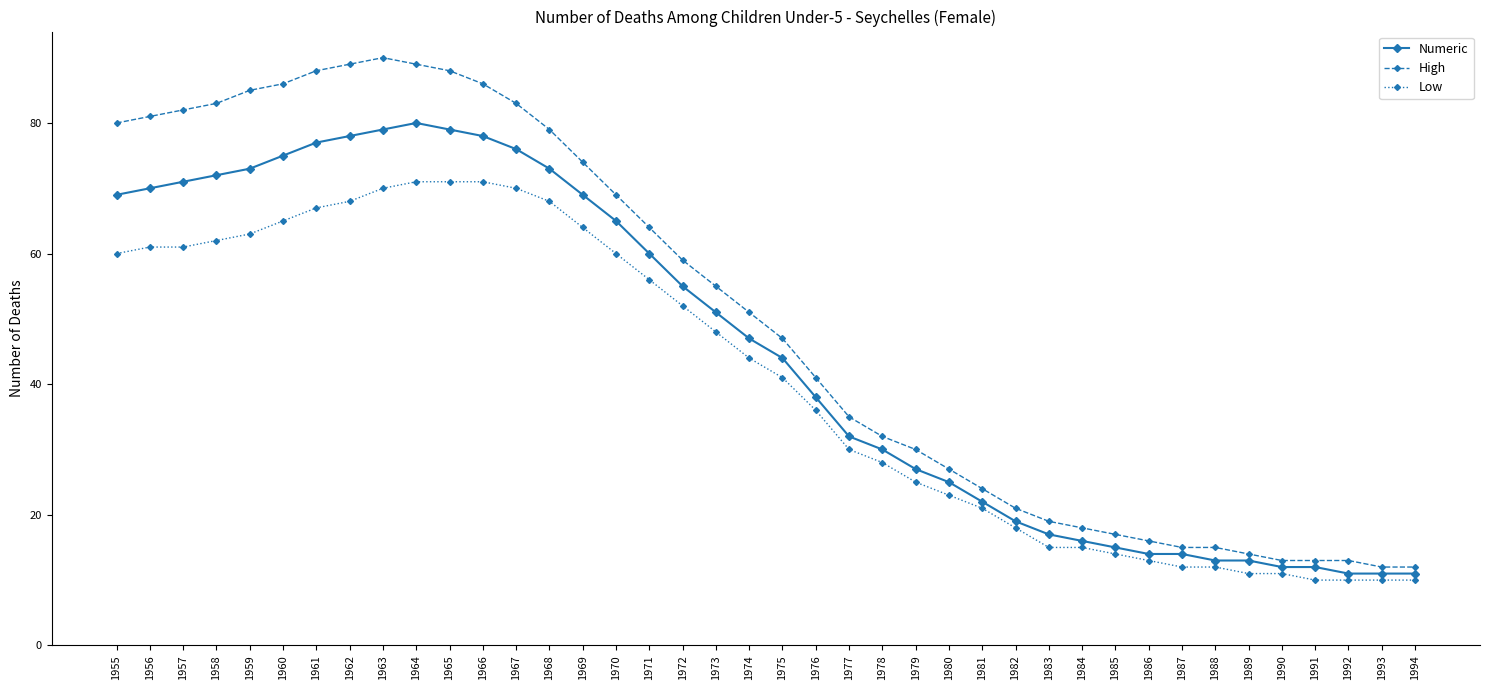

What are all the series names shown in the legend?

Numeric, High, Low